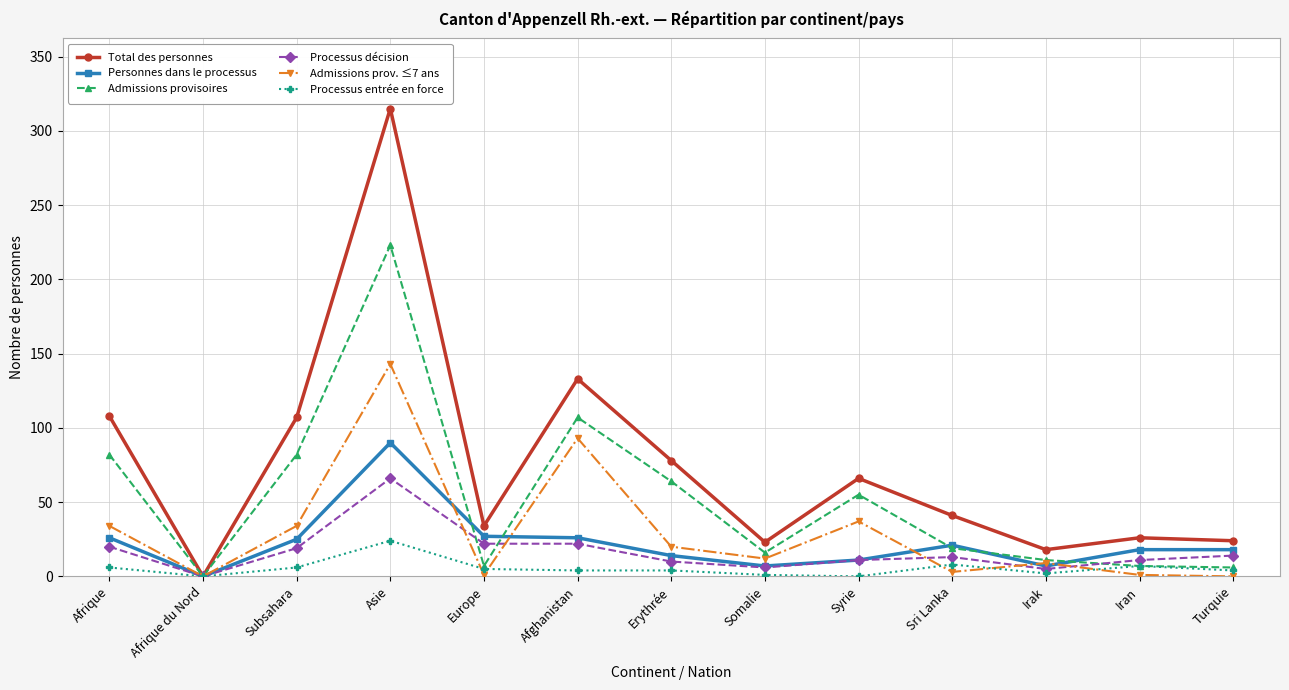

At how many categories does at least one series exceed 221?

1